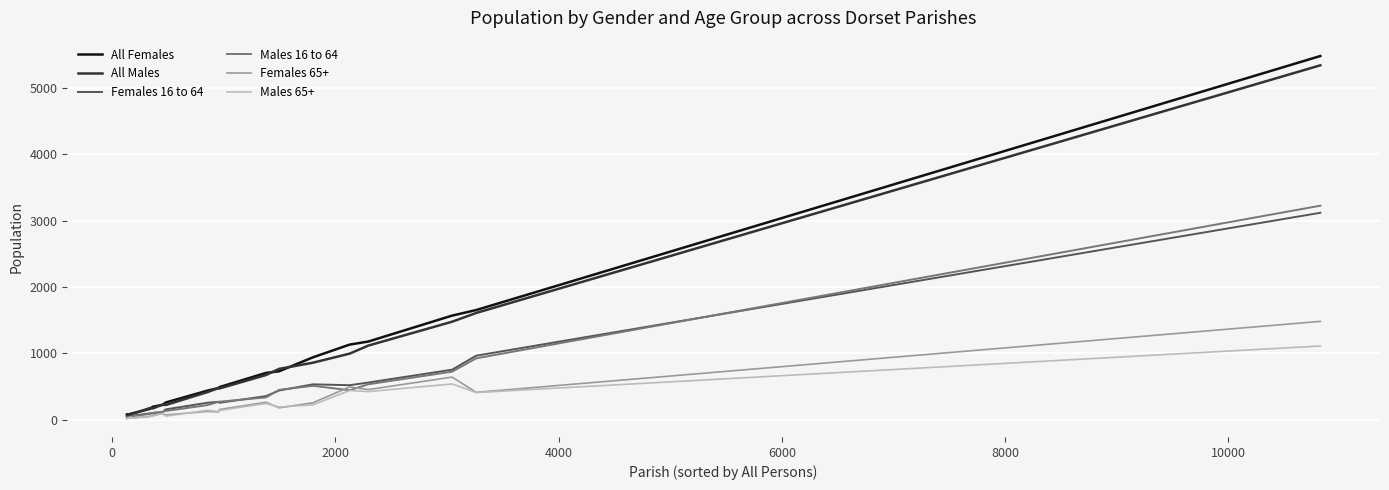

What is the smallest value displayed?

13